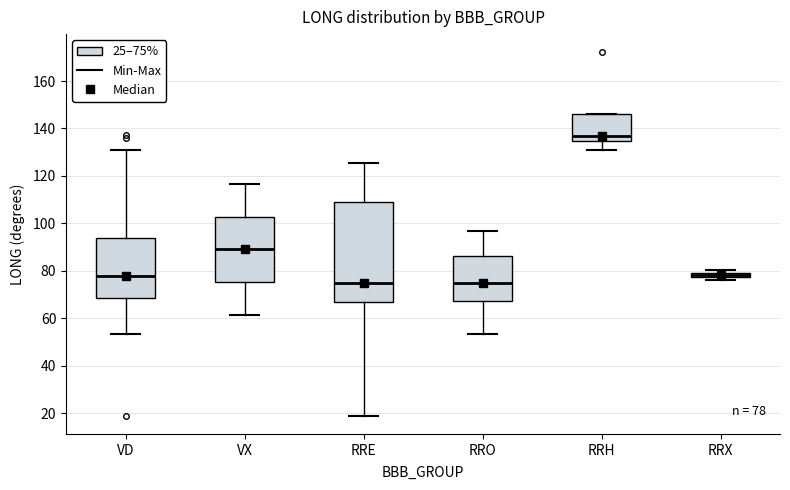

Comparing the boxes themselves (not the whiskers), which one is the tallest?

RRE